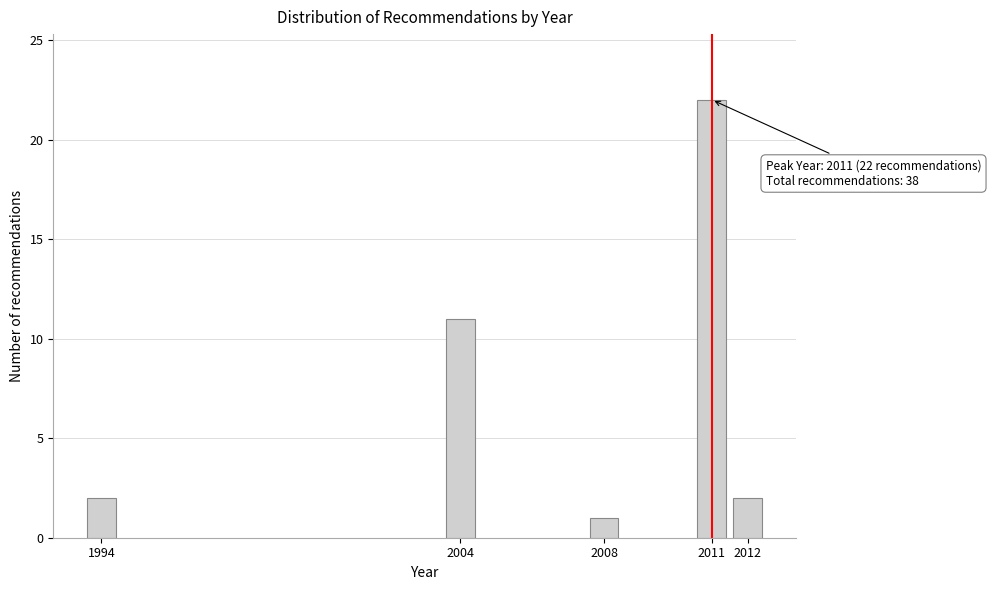

Reading right to left, transcribe all the data shown in this chart.

2012=2	2011=22	2008=1	2004=11	1994=2